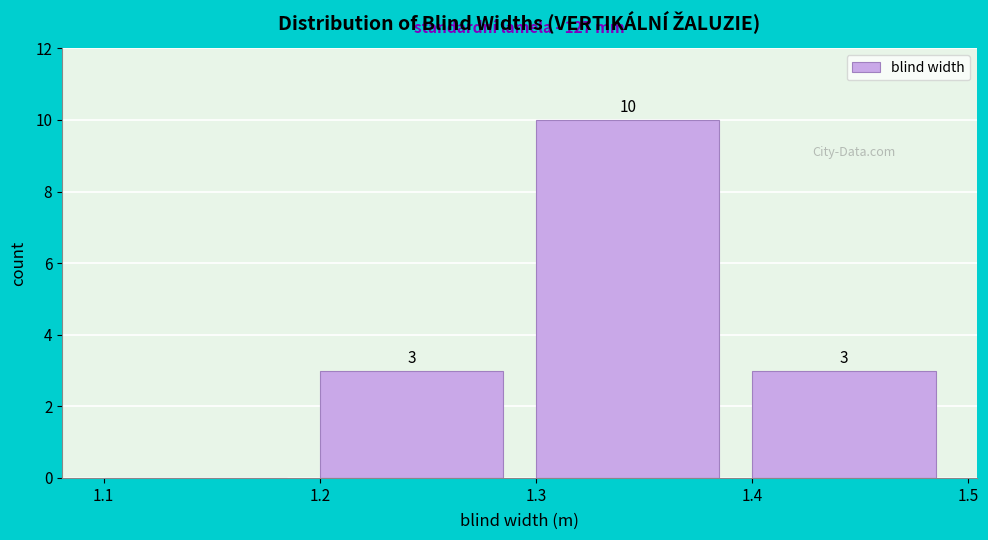

Over which range of the x-axis is the bar tallest?

1.3 to 1.4